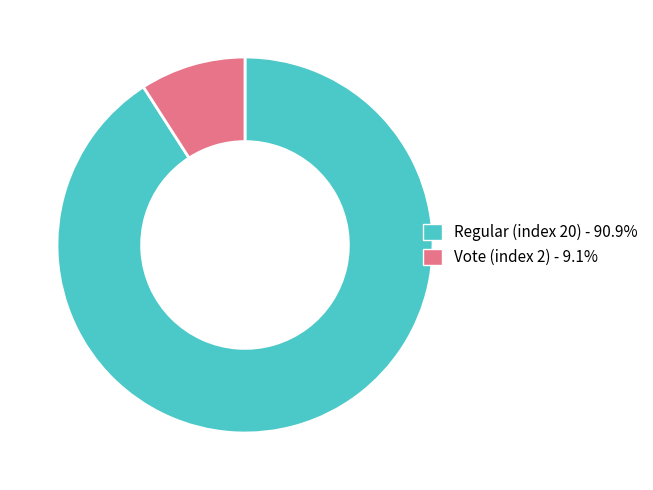

The Vote (index 2) slice represents 9% of the pie. True or false?

True